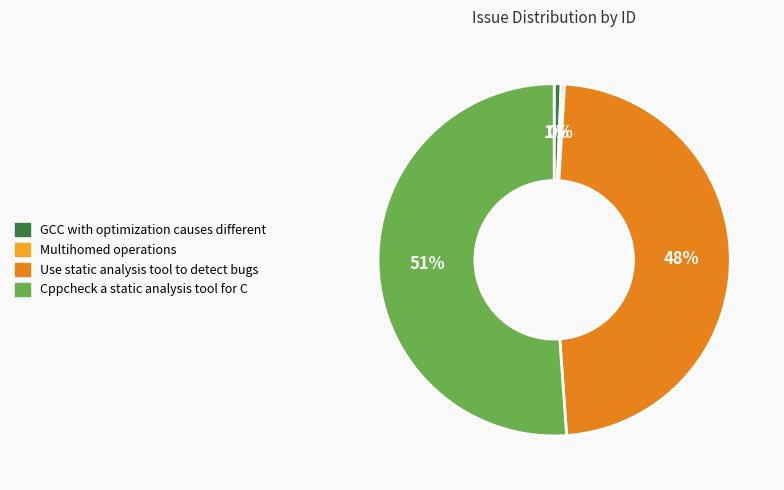

Rank the categories by value from lowest to highest.

Multihomed operations, GCC with optimization causes different, Use static analysis tool to detect bugs, Cppcheck a static analysis tool for C